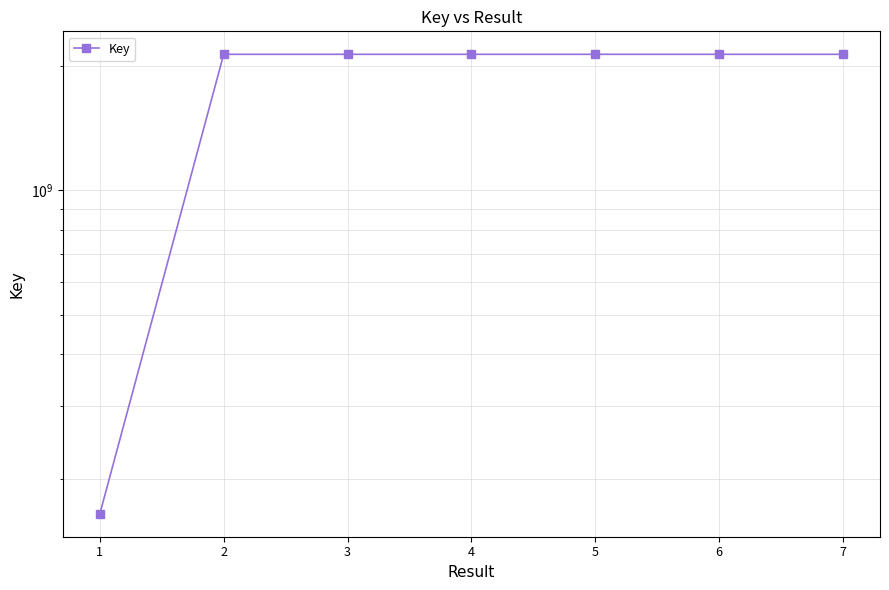

At which category does the chart reach its peak across all series?

5